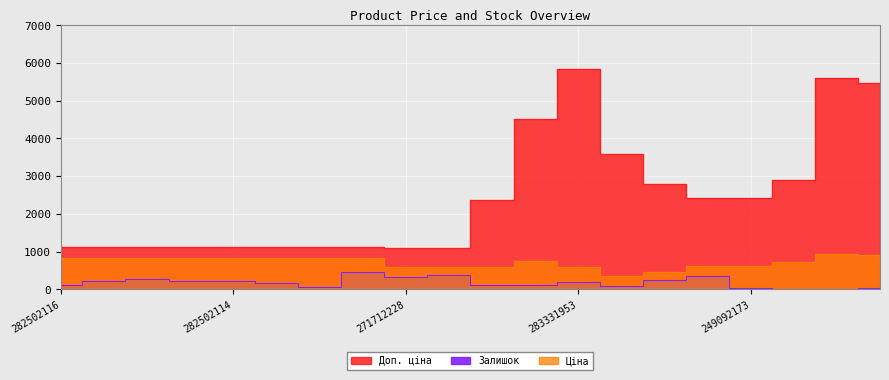

At which label does Доп. ціна first exceed 2366?

283220563